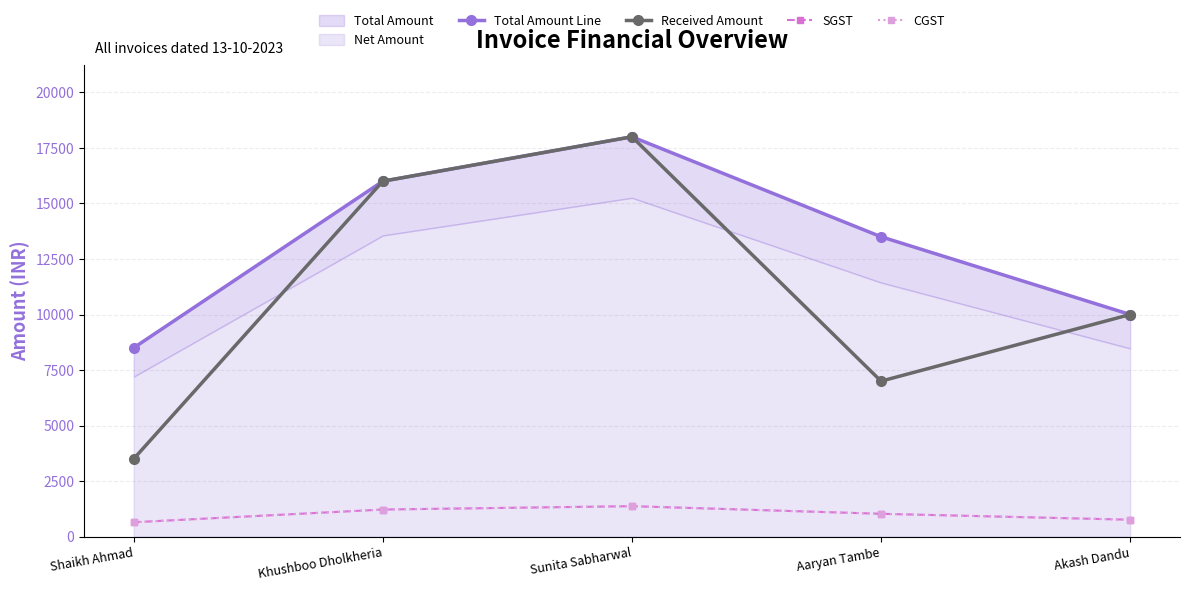

Rank the series at Akash Dandu from highest to lowest value.

Total Amount Line, Received Amount, SGST, CGST